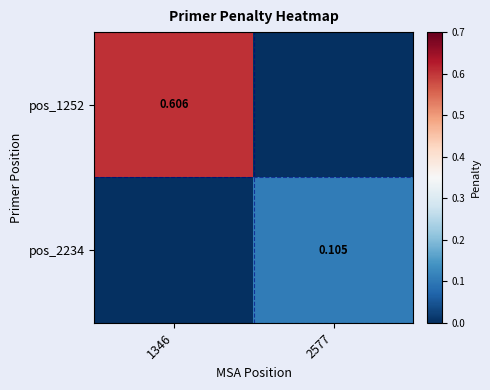

True or false: pos_2234 has a value of 0.1 at 2577.

True